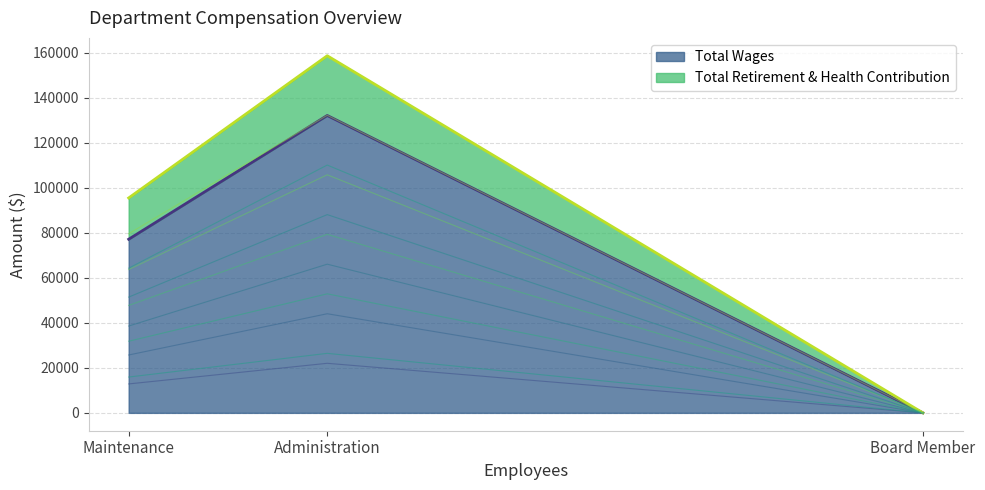

The value of Total Wages at Administration is 188397. True or false?

False